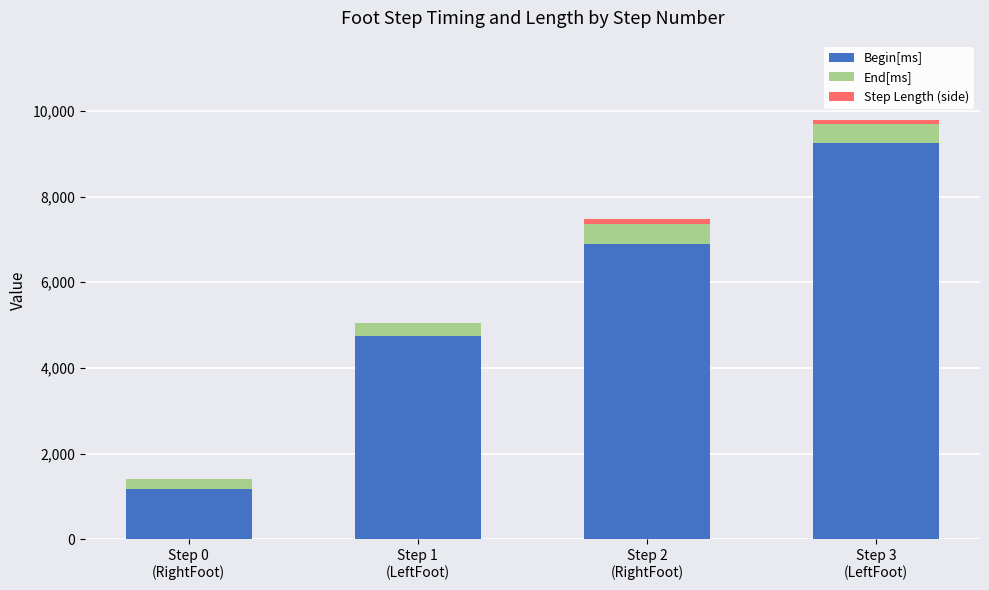

Are the bars horizontal?

No